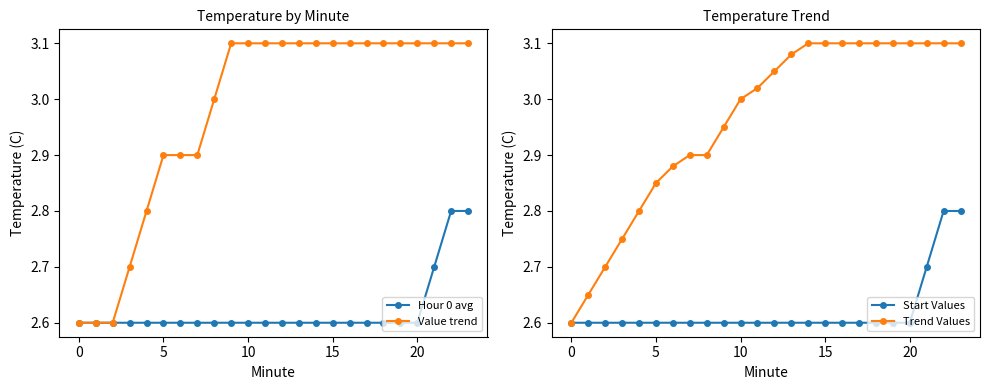

Reading right to left, what are all the values shown in this chart?

Hour 0 avg: 2.8	2.8	2.7	2.6	2.6	2.6	2.6	2.6	2.6	2.6	2.6	2.6	2.6	2.6	2.6	2.6	2.6	2.6	2.6	2.6	2.6	2.6	2.6	2.6
Value trend: 3.1	3.1	3.1	3.1	3.1	3.1	3.1	3.1	3.1	3.1	3.1	3.1	3.1	3.1	3.1	3.0	2.9	2.9	2.9	2.8	2.7	2.6	2.6	2.6
Start Values: 2.8	2.8	2.7	2.6	2.6	2.6	2.6	2.6	2.6	2.6	2.6	2.6	2.6	2.6	2.6	2.6	2.6	2.6	2.6	2.6	2.6	2.6	2.6	2.6
Trend Values: 3.1	3.1	3.1	3.1	3.1	3.1	3.1	3.1	3.1	3.1	3.1	3.0	3.0	3.0	3.0	2.9	2.9	2.9	2.9	2.8	2.8	2.7	2.6	2.6